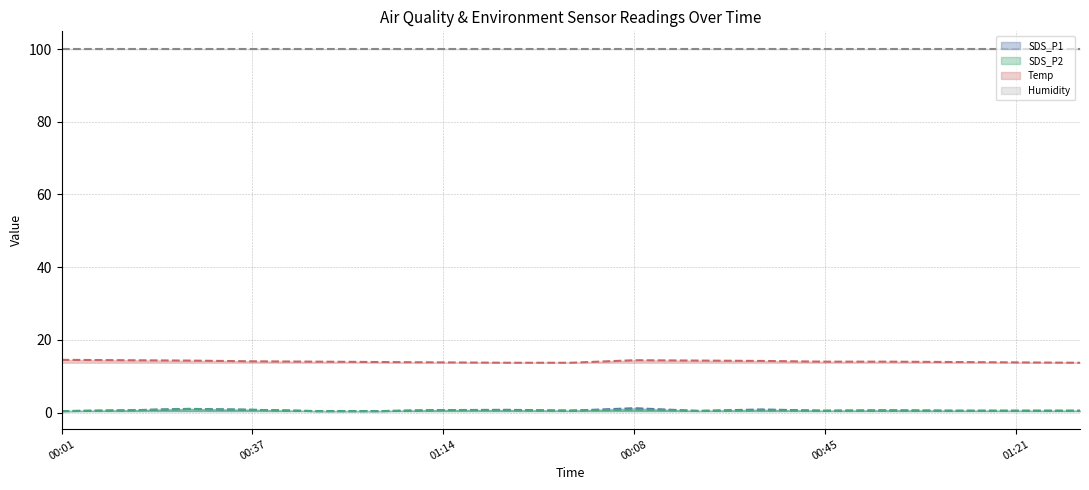

What is the difference between the second highest and second lowest values in the Temp line series?

0.7